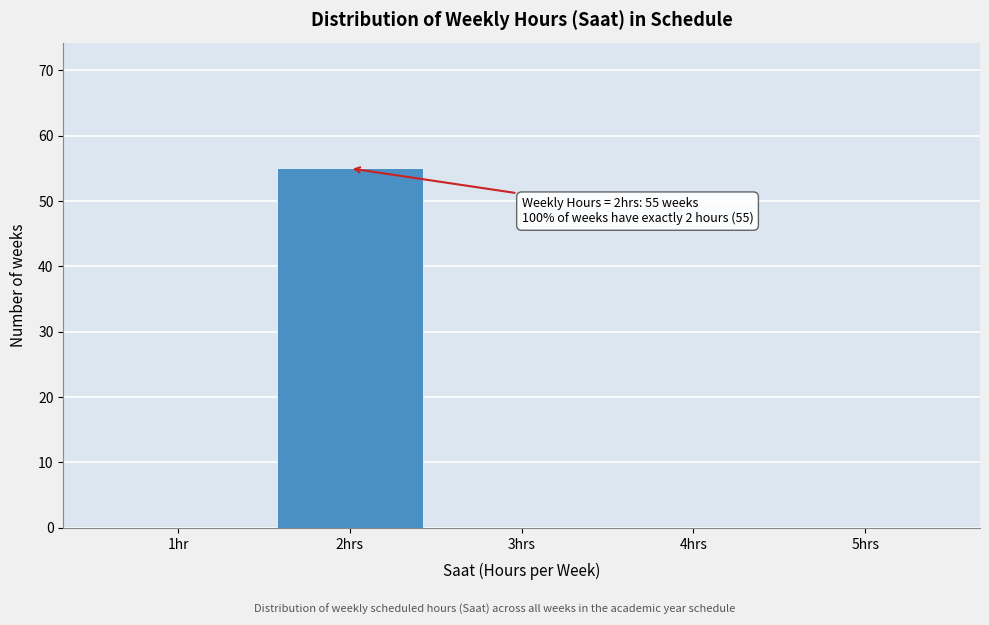

Reading right to left, list all the values displayed in this chart.

5hrs=0	4hrs=0	3hrs=0	2hrs=55	1hr=0